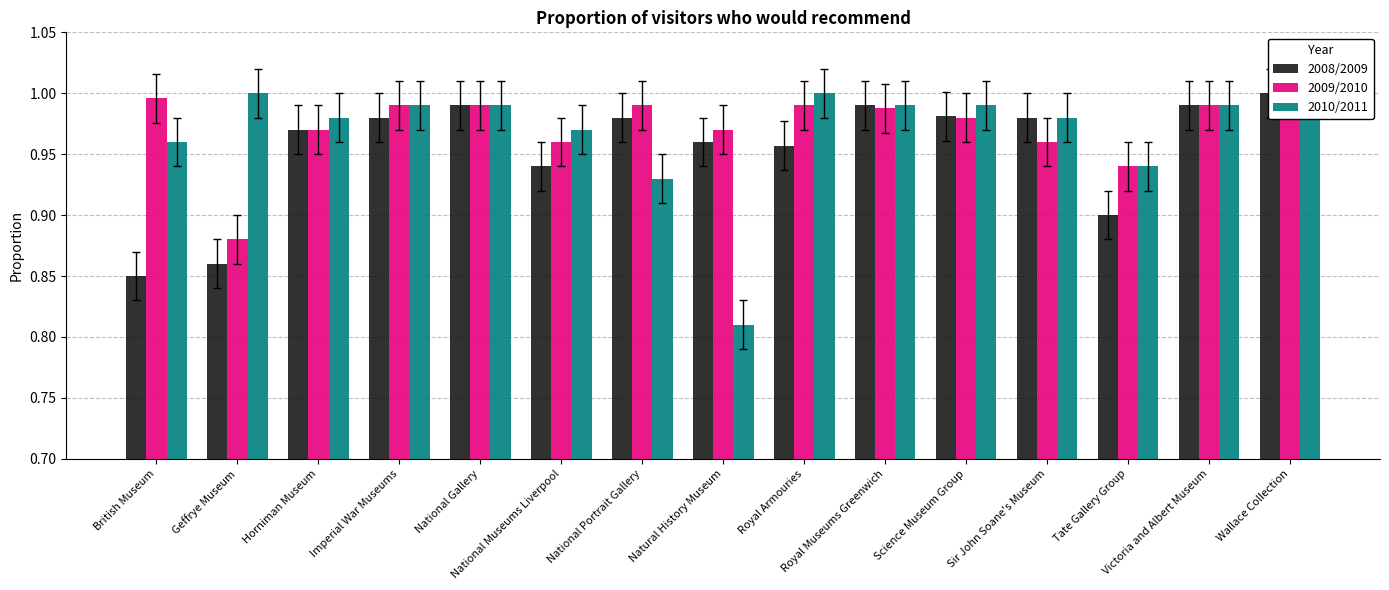

Between Science Museum Group and Tate Gallery Group, which series saw the biggest shift?

2008/2009